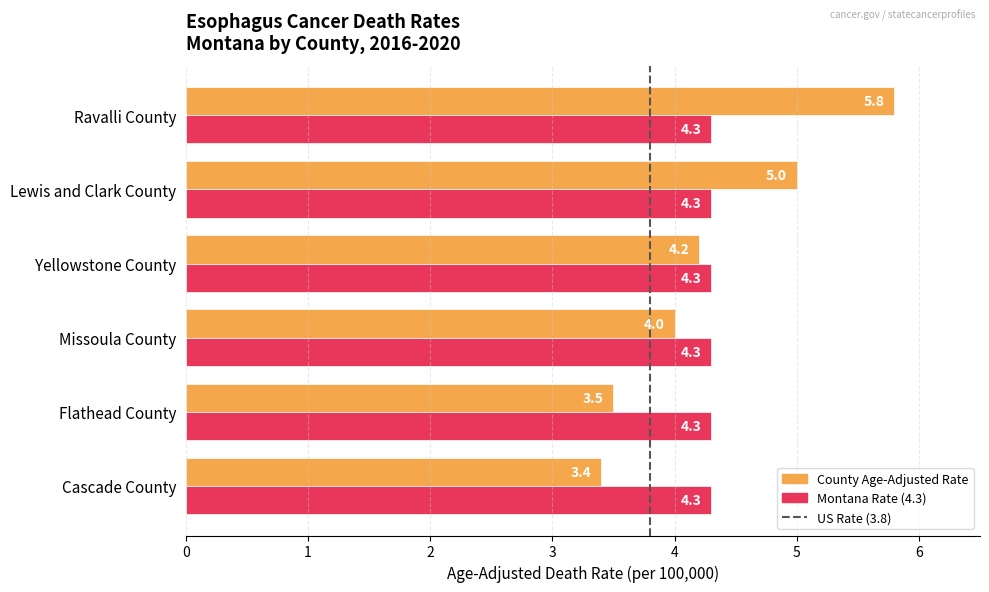

What is the difference between the highest and lowest values at Missoula County?

0.3